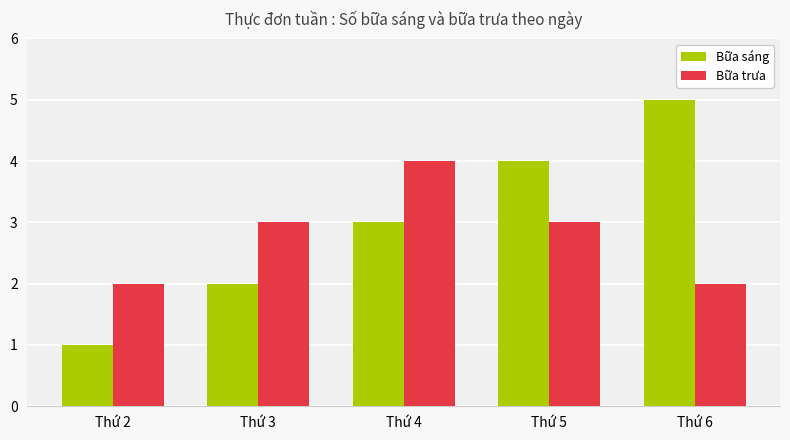

Count the Bữa trưa values in the range 2 to 3.

4